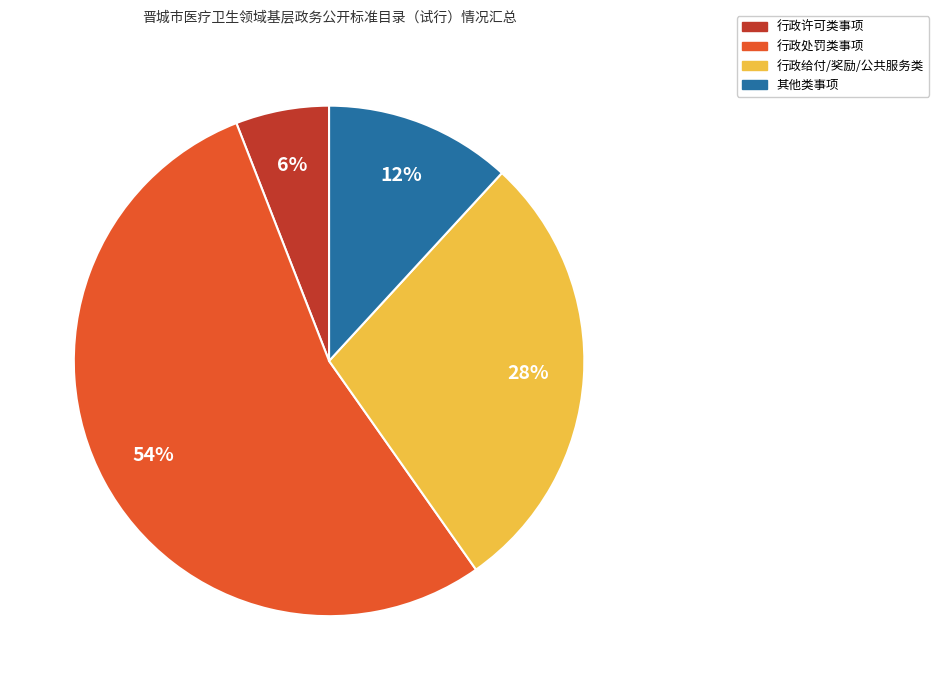

To the nearest percent, what is the average slice percentage?

25%